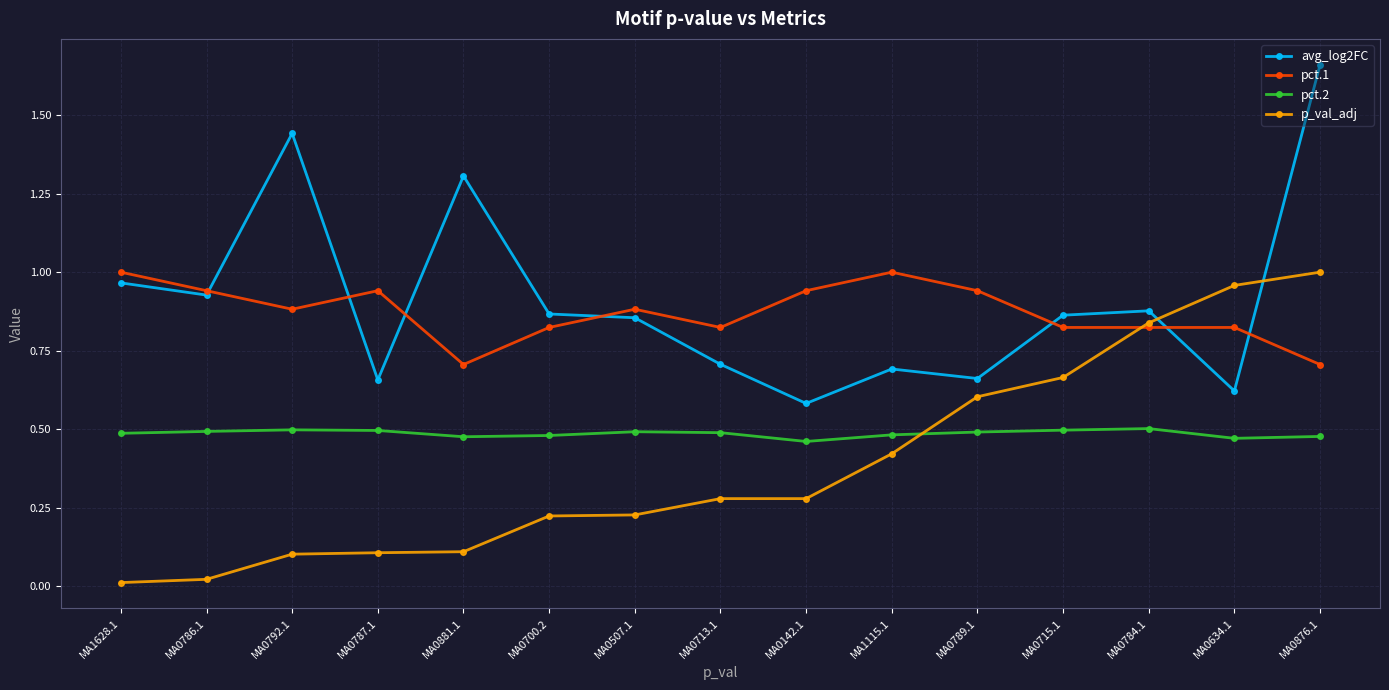

Which series has the largest range (max minus min)?

avg_log2FC